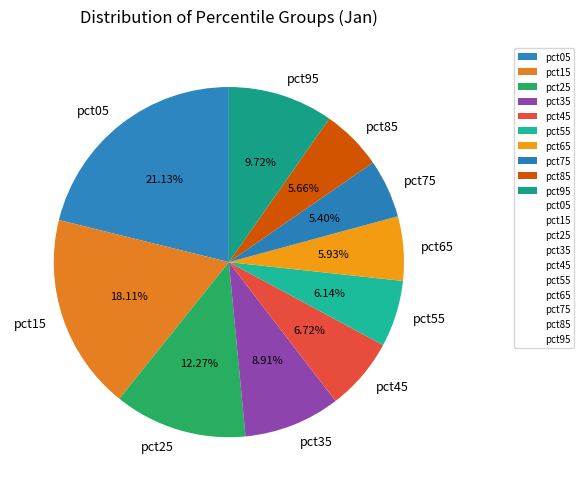

What percentage is NOT represented by pct55?

93.9%